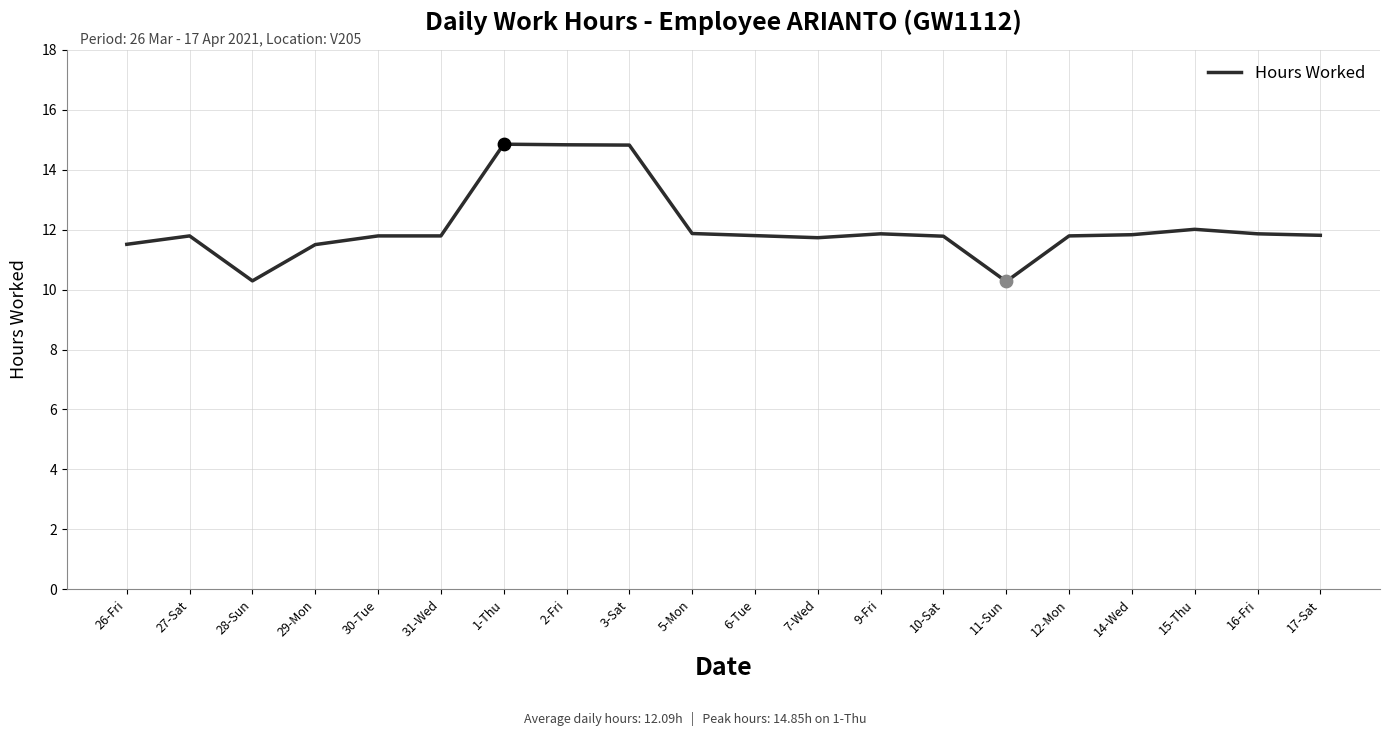

What is the change in value from 26-Fri to 1-Thu?

+3.3